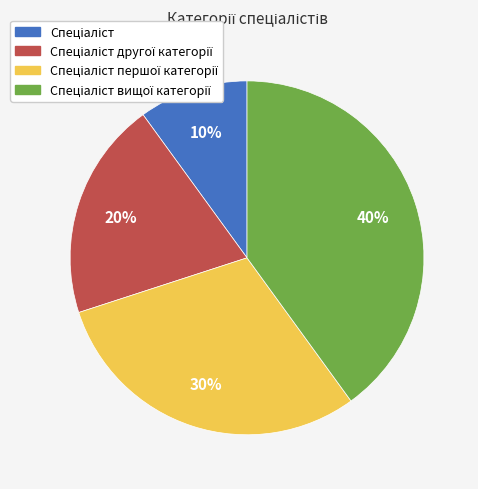

To the nearest percent, what is the average slice percentage?

25%